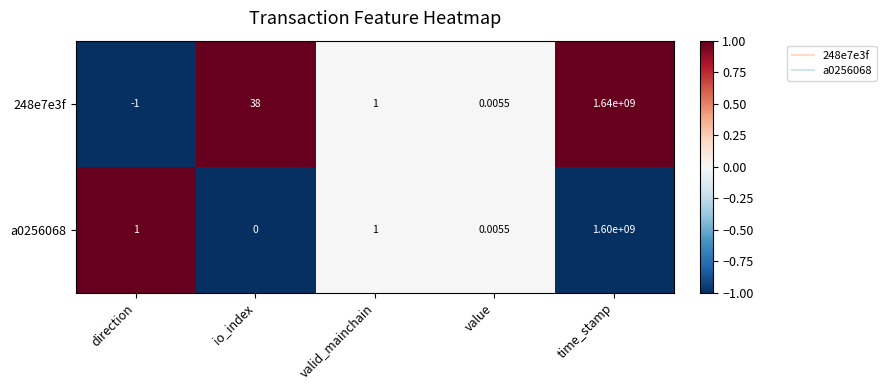

List the series in order of their overall mean, highest first.

248e7e3f, a0256068